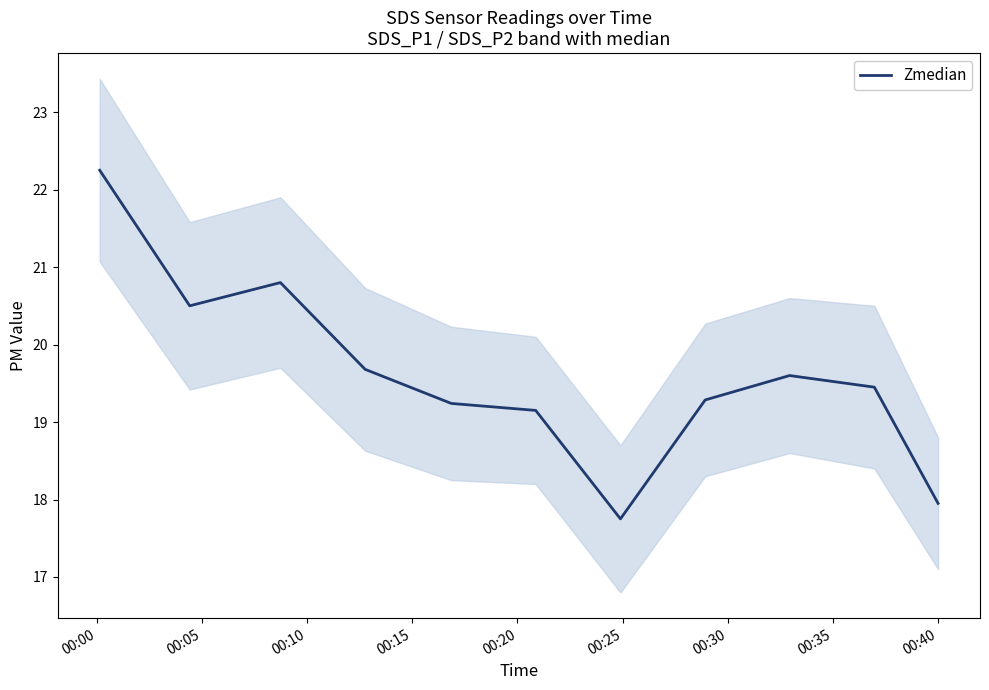

The value at 10 is 8.0. True or false?

False